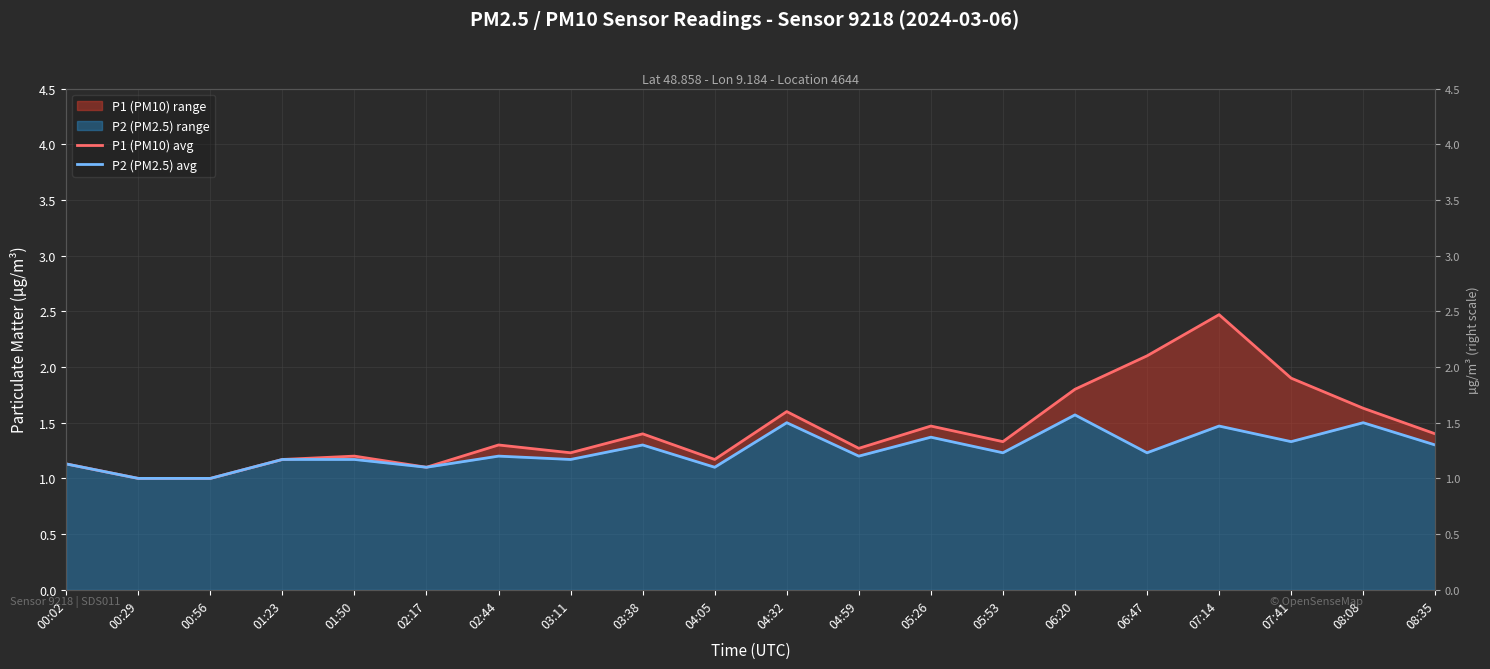

At how many categories does at least one series exceed 2?

2